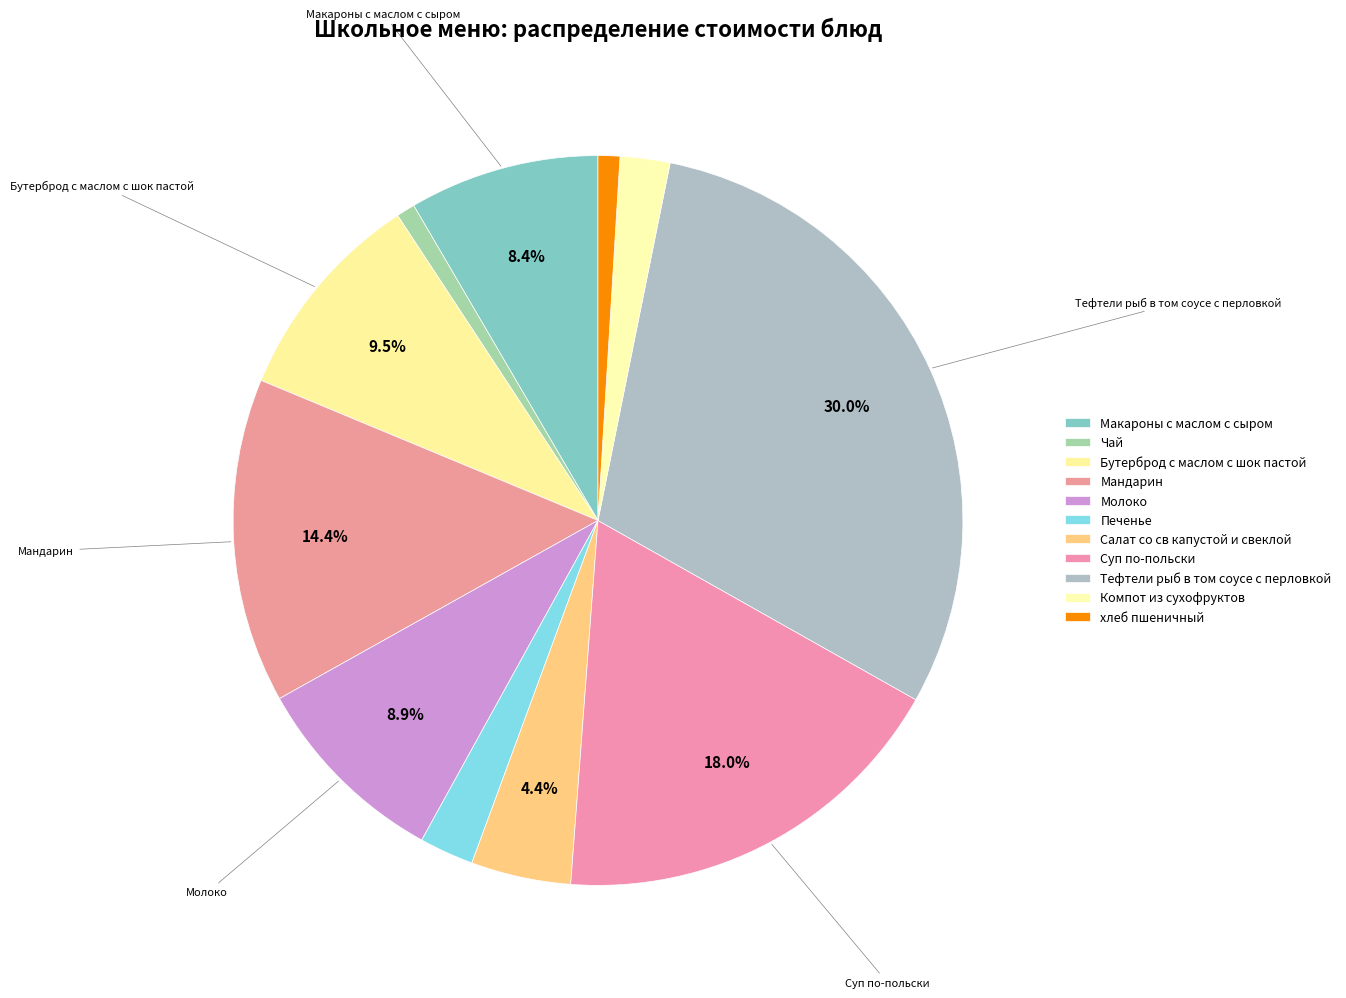

How many segments does this pie chart have?

11